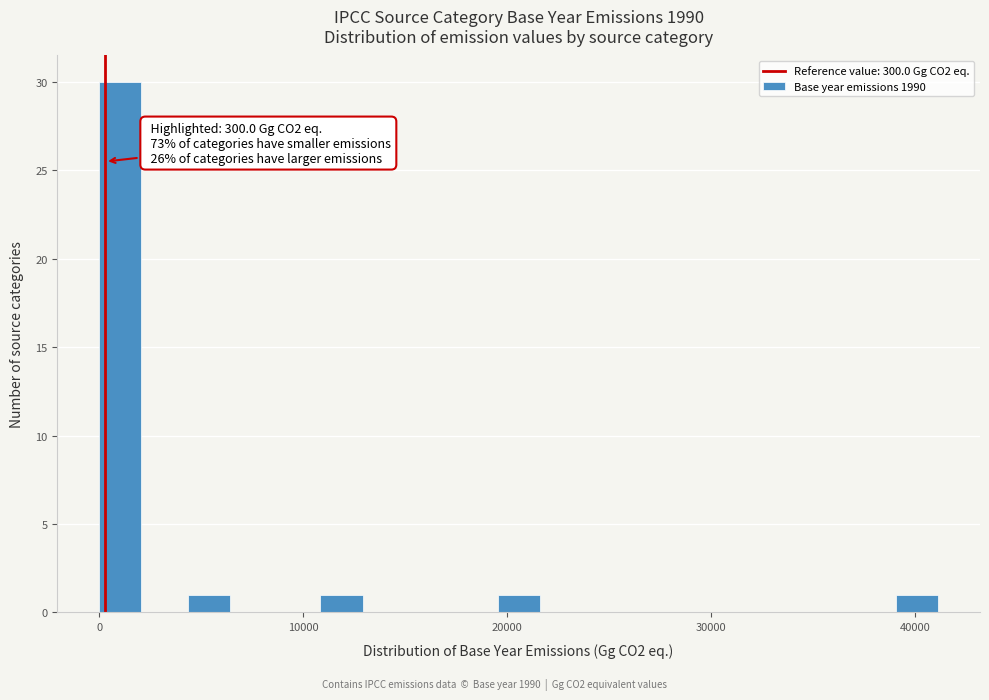

Read against the x-axis, roughly where is the centre of the tallest bar?

1000